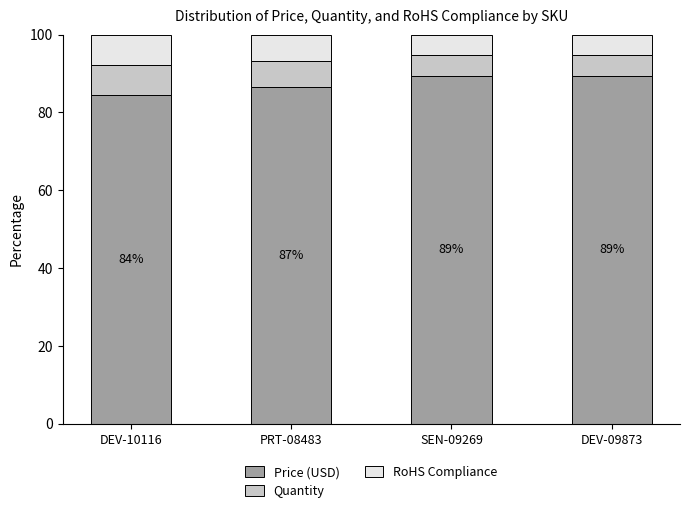

What is the sum of the Price (USD) values at DEV-10116 and PRT-08483?

171.0